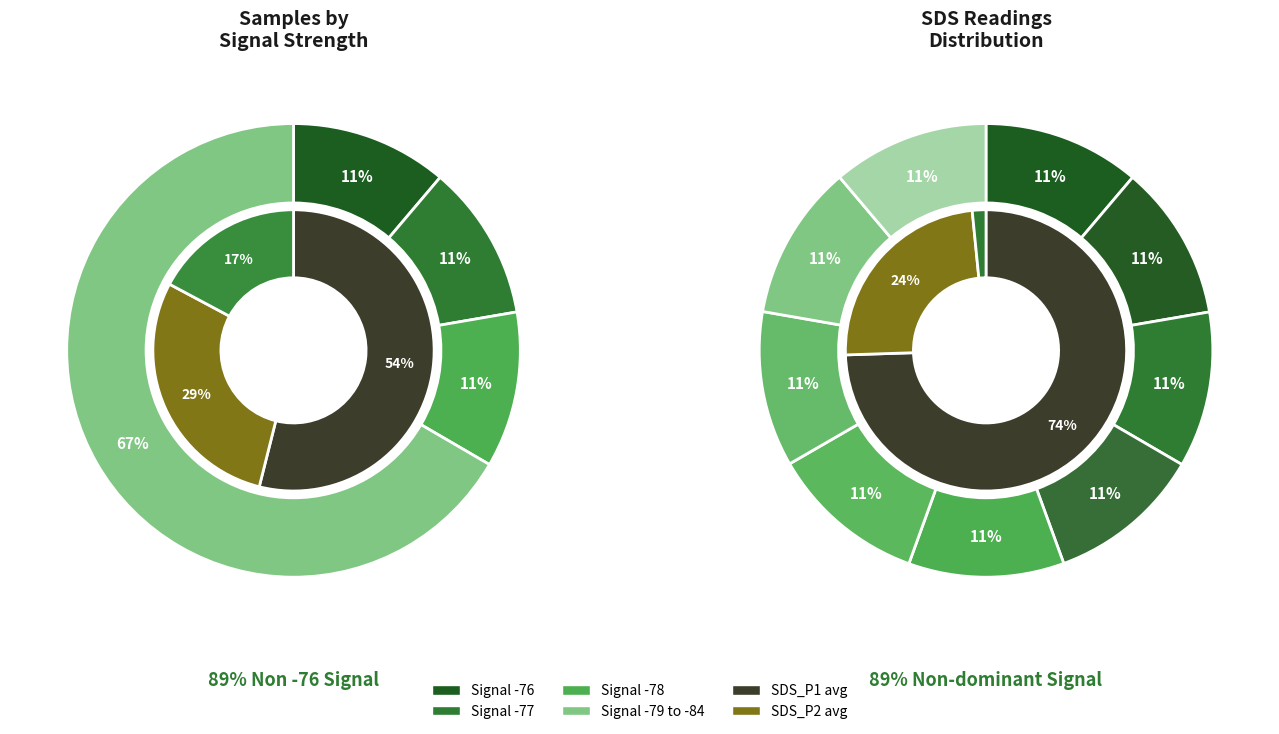

Is it true that 1 is 17% of the pie?

False